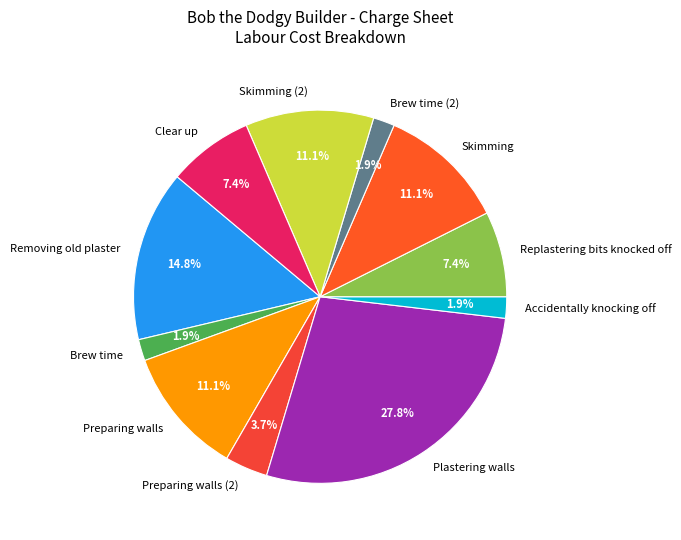

Which slice is the largest?

Plastering walls